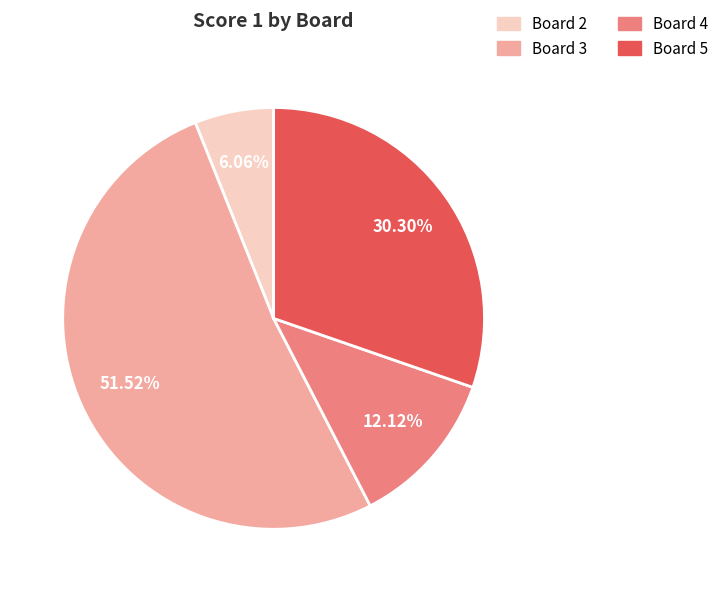

How many segments does this pie chart have?

4